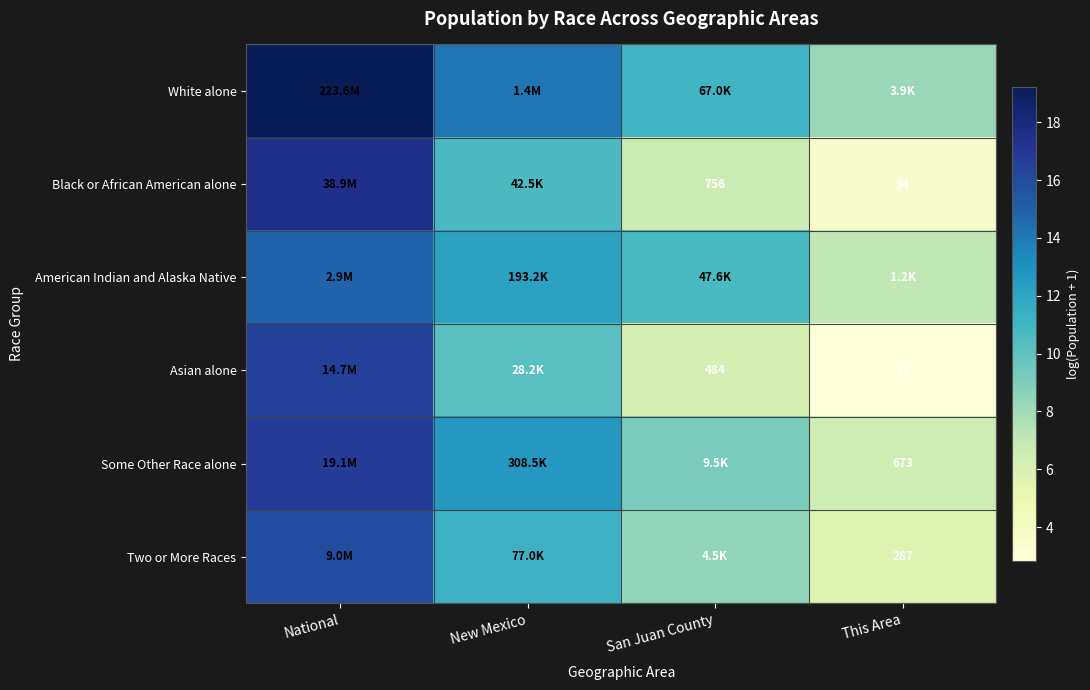

List the labels in order of Some Other Race alone value, smallest first.

This Area, San Juan County, New Mexico, National